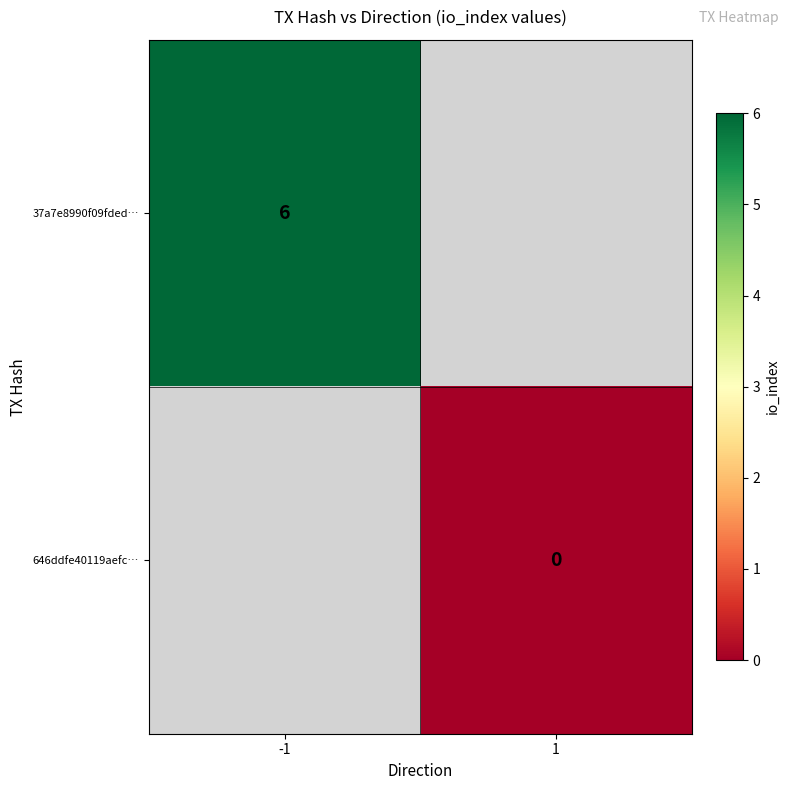

Is the value of 646ddfe40119aefc… at 1 greater than the value of 37a7e8990f09fded… at -1?

No